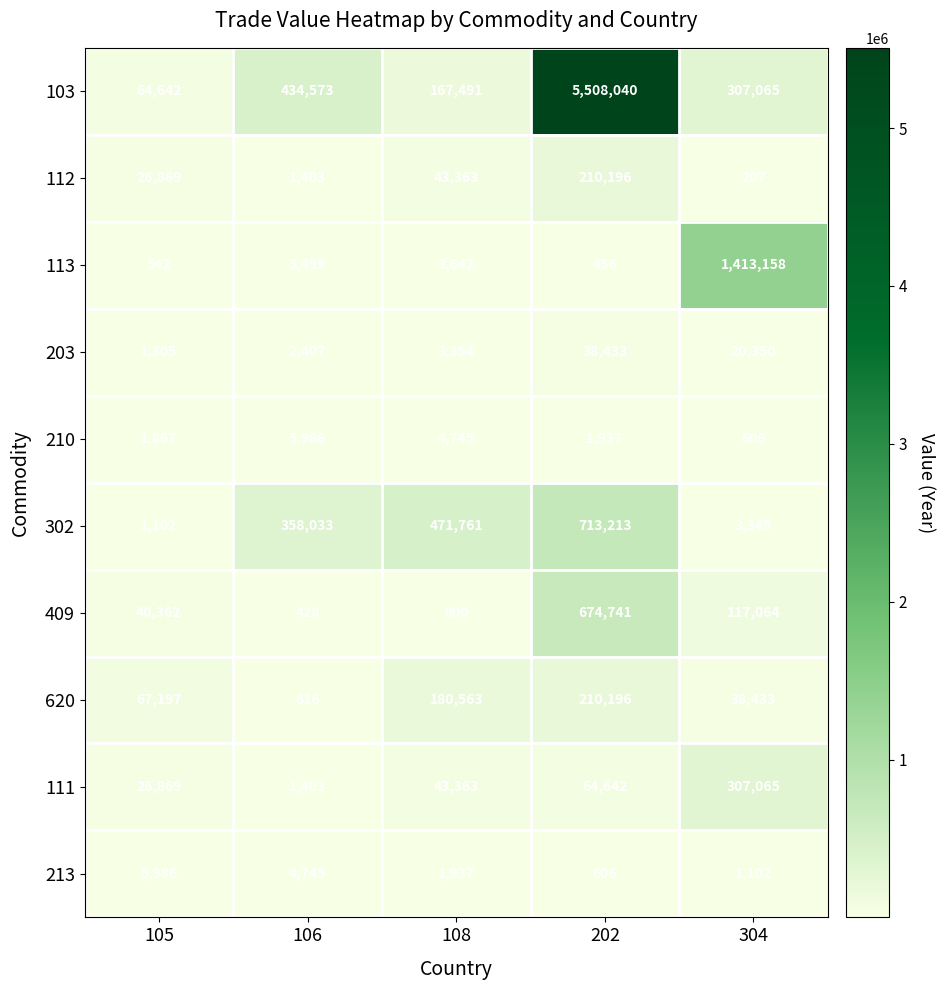

Which series has the widest spread of values?

103